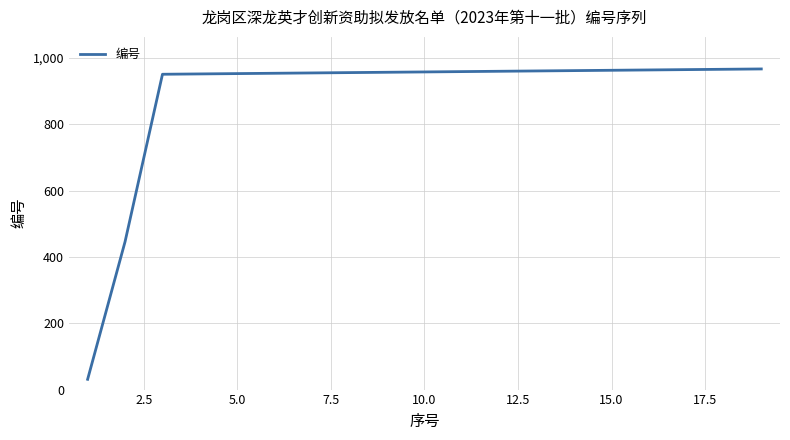

How many lines are shown in the chart?

1